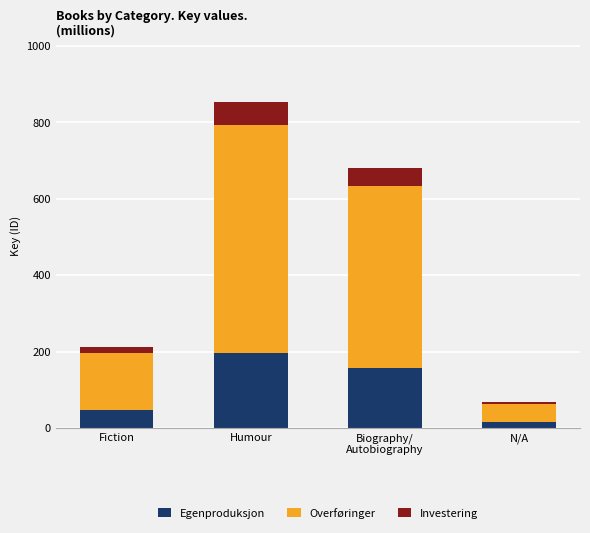

Between Humour and Biography/
Autobiography, which series saw the biggest shift?

Overføringer